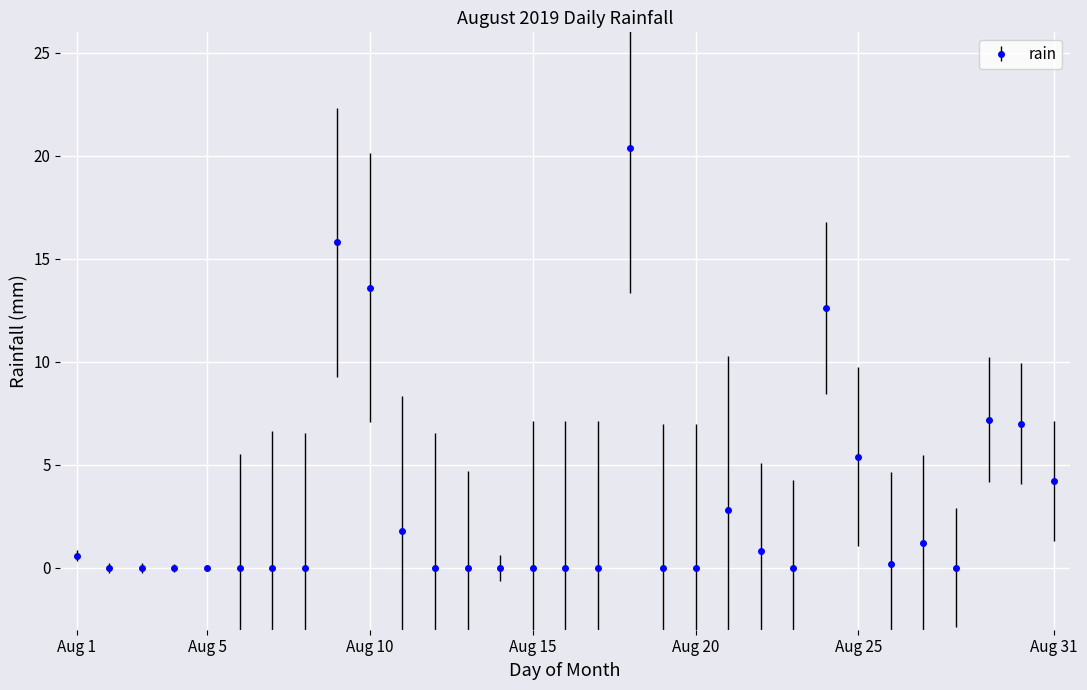

What is the difference between the maximum and minimum values?

20.4